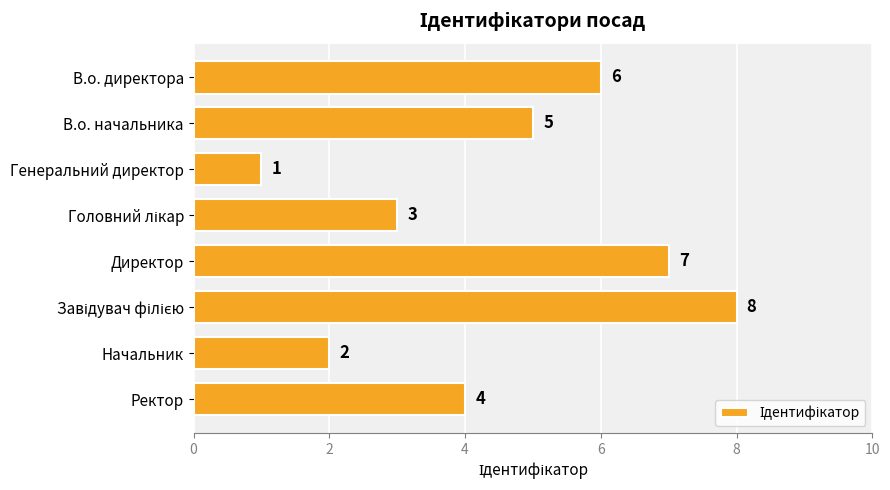

What is the value of the 2nd bar from the top?

5